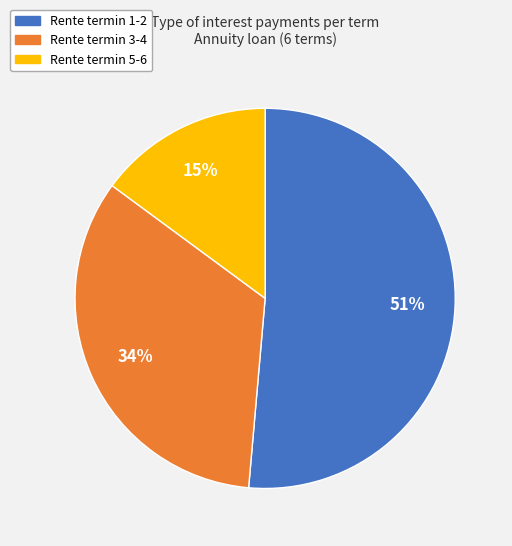

To the nearest percent, what is the average slice percentage?

33%